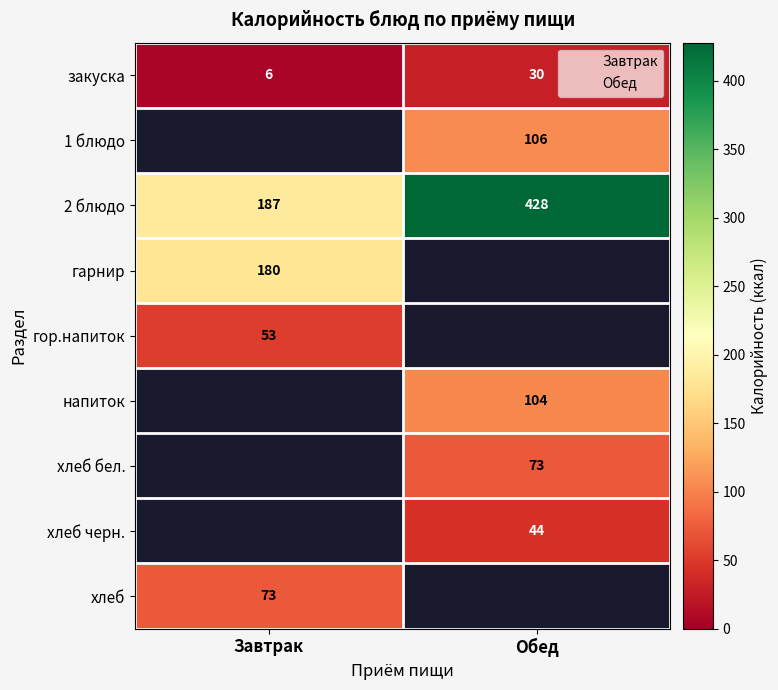

What is the difference between the highest and lowest values at 2 блюдо?

241